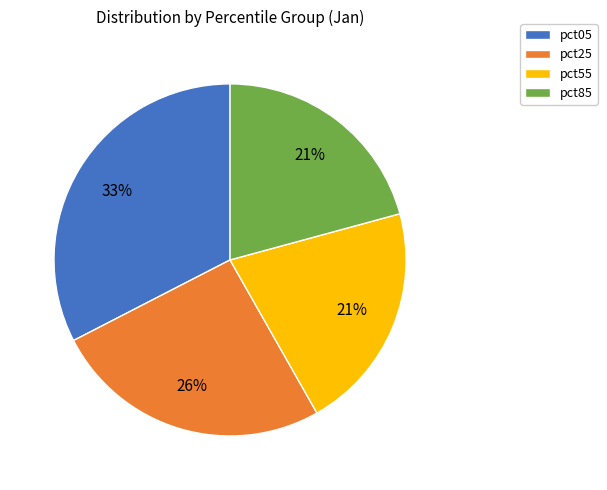

To the nearest percent, what is the average slice percentage?

25%